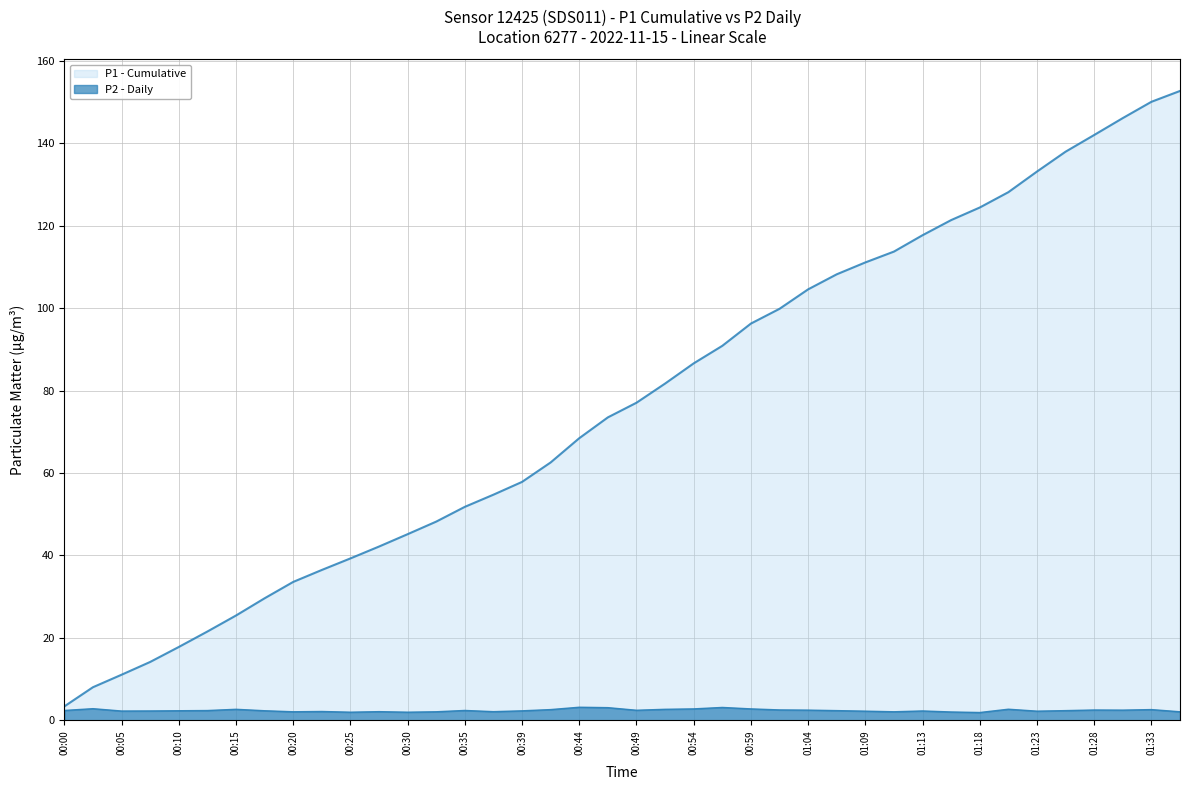

How many lines are shown in the chart?

2